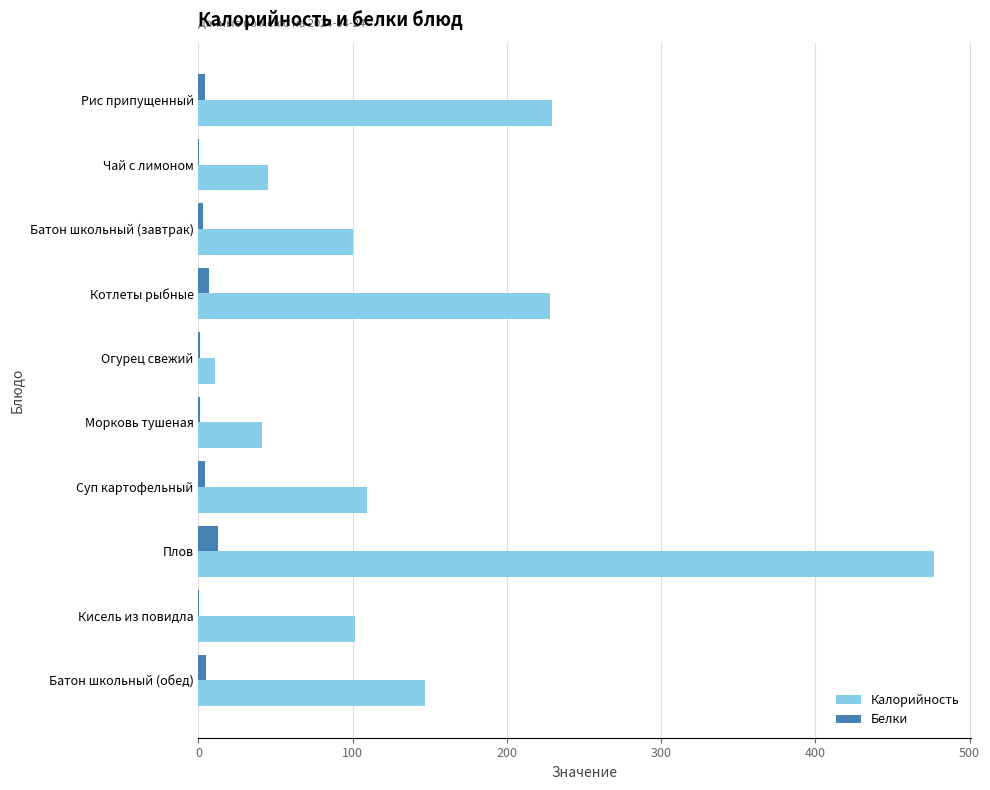

What is the sum of all Белки values?

38.7